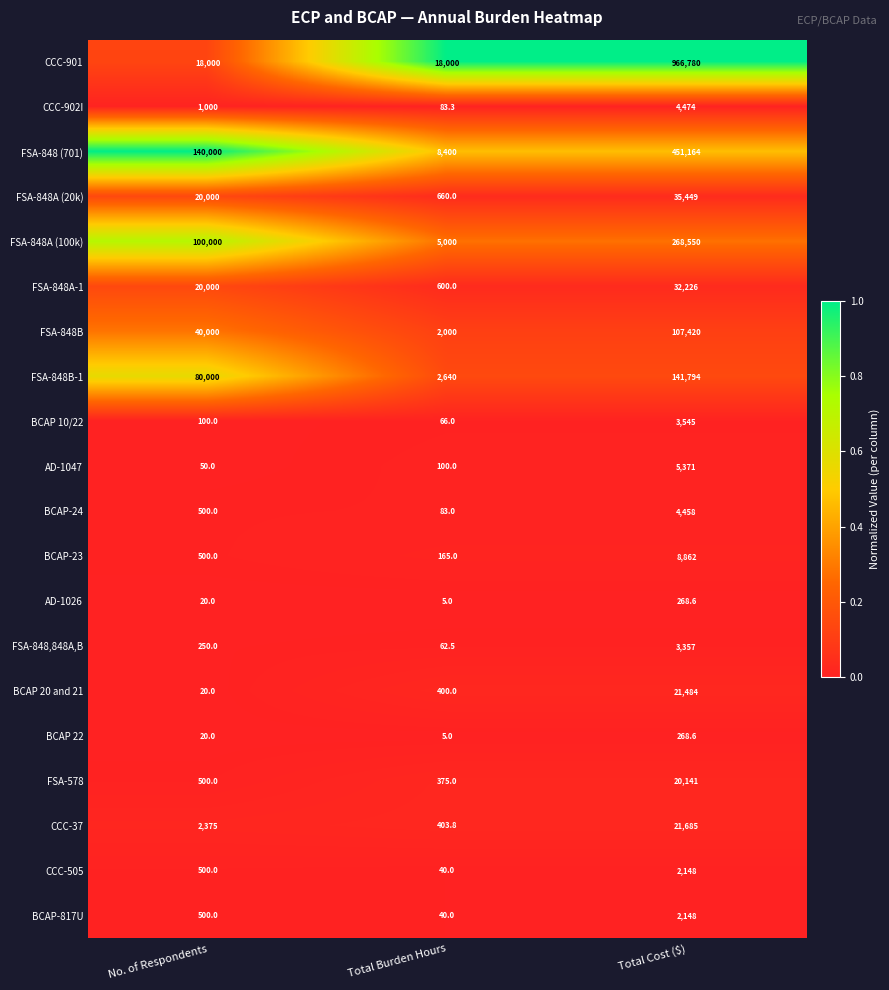

Is it true that CCC-901 equals 18000.0 at No. of Respondents?

True